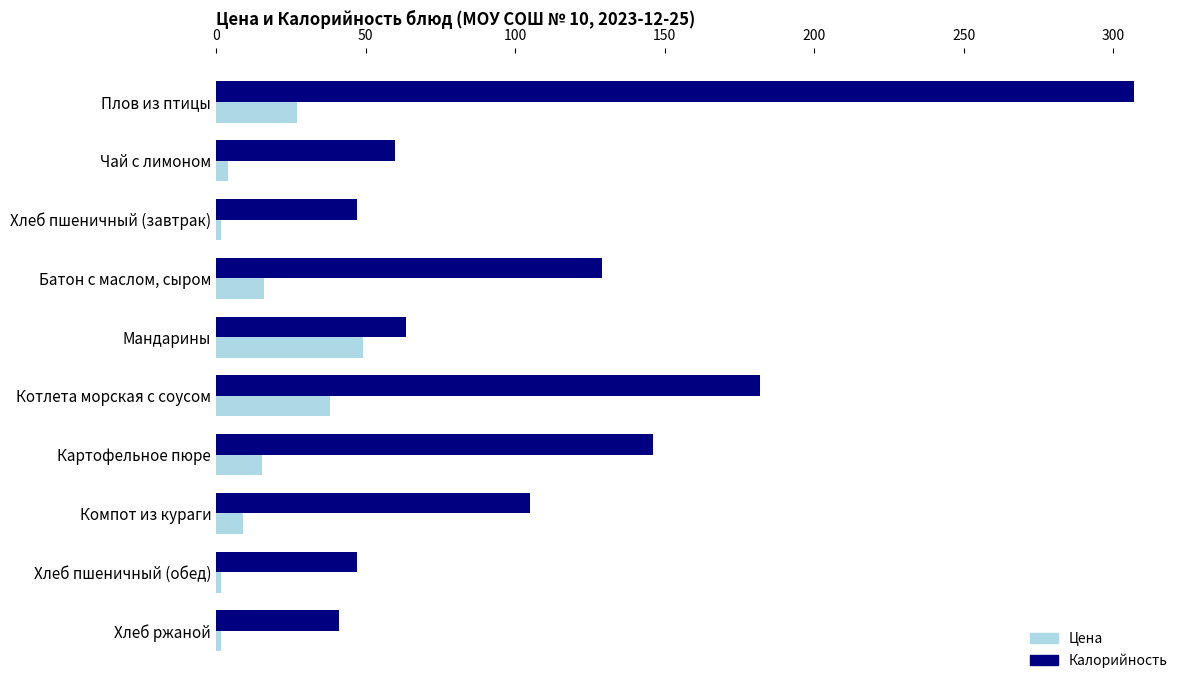

Count the number of data series in this chart.

2